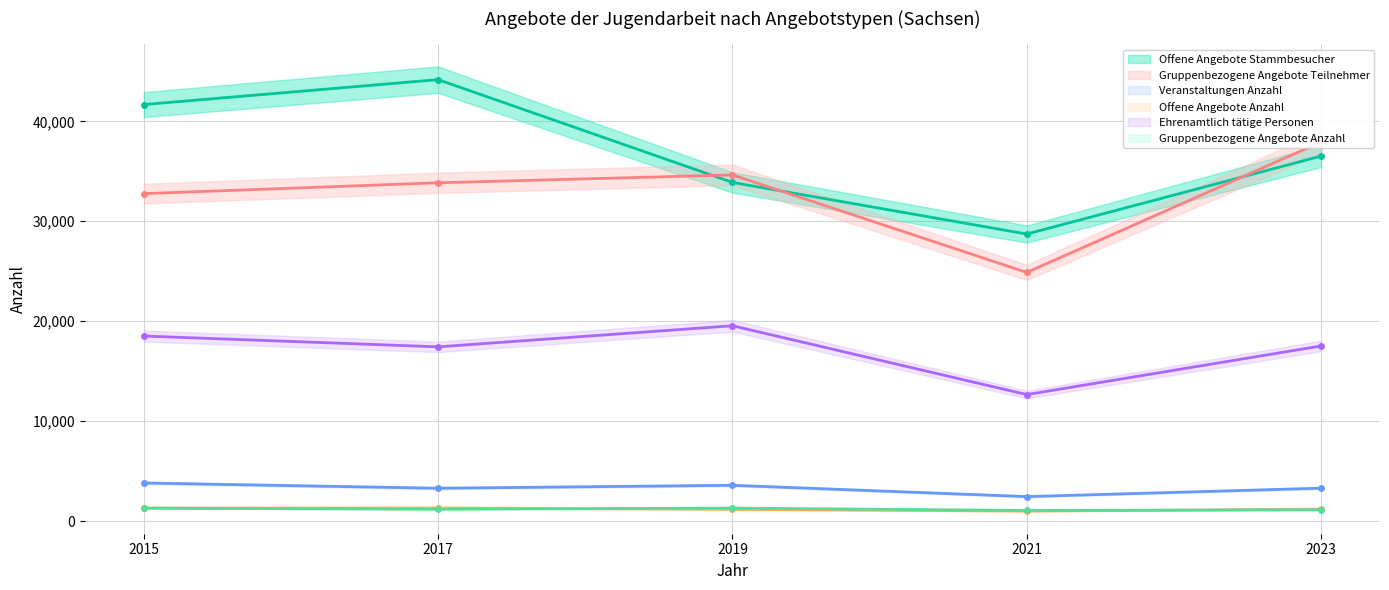

Count the number of data series in this chart.

6